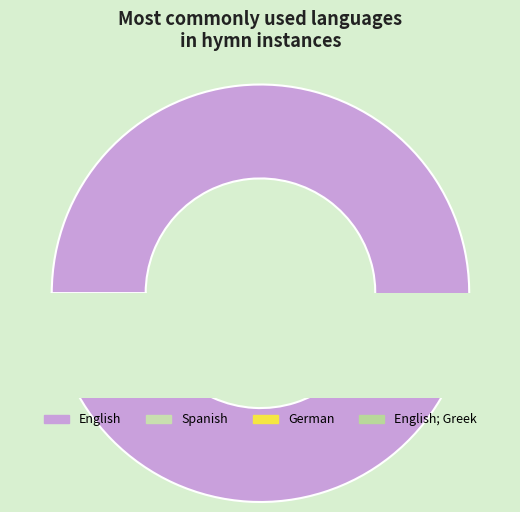

How many segments does this pie chart have?

4